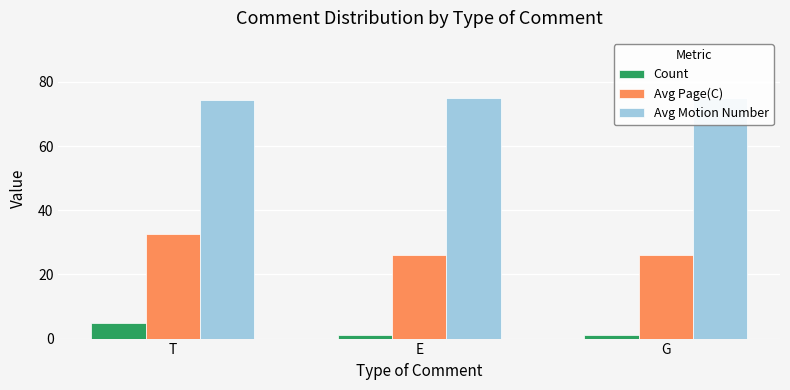

Rank the categories by Avg Motion Number value from lowest to highest.

T, E, G